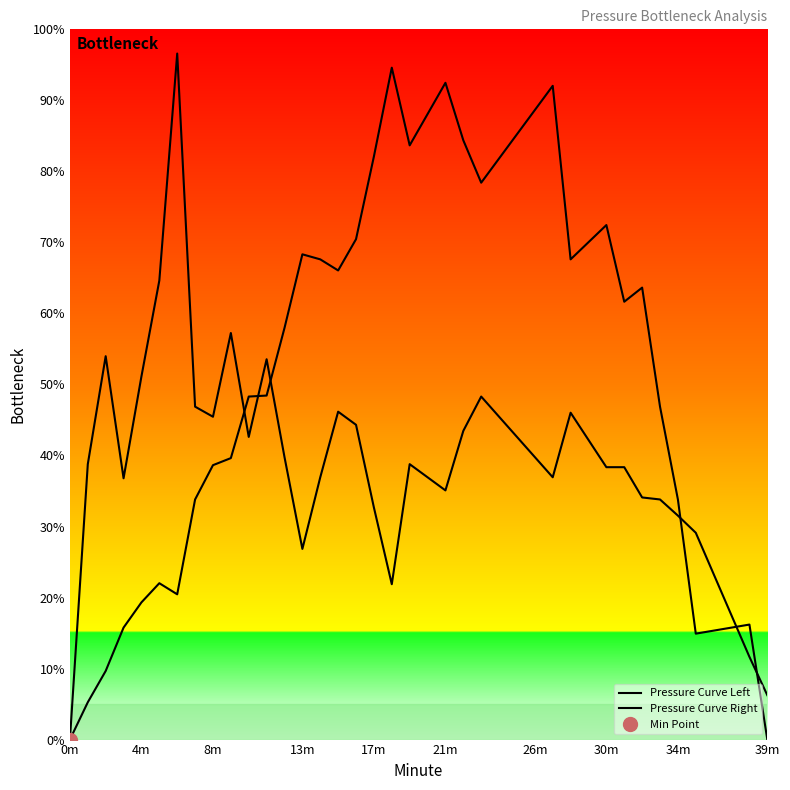

Is it true that Pressure Curve Left equals 17.2 at 8m?

False